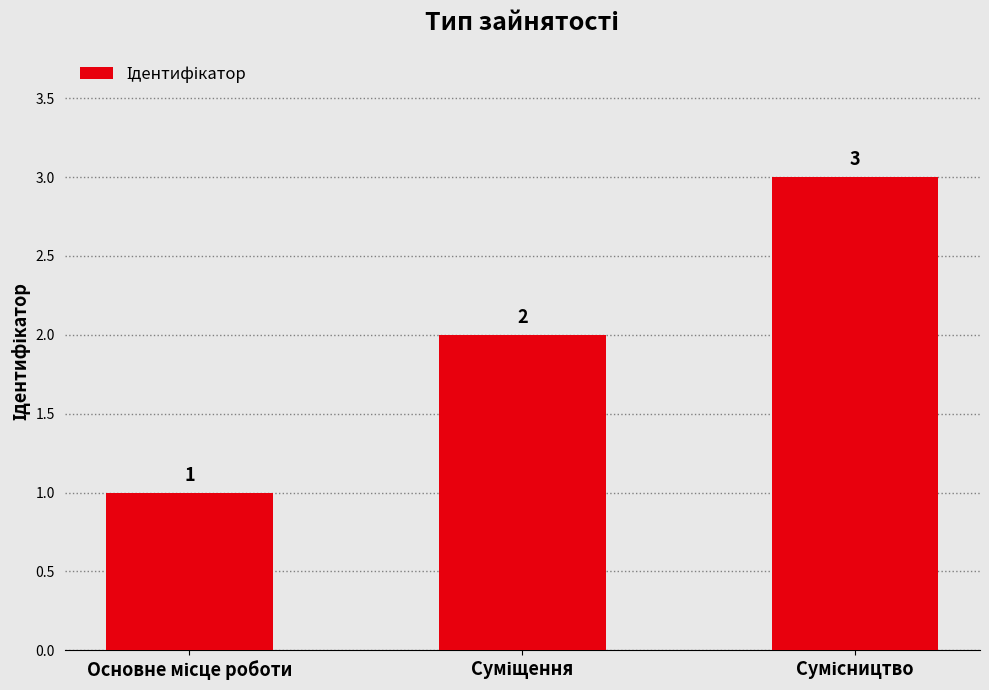

Does the chart contain stacked bars?

No